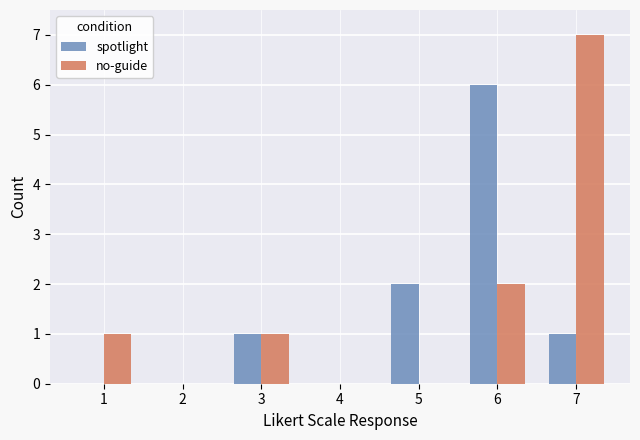

Which label corresponds to the largest value in the chart?

7